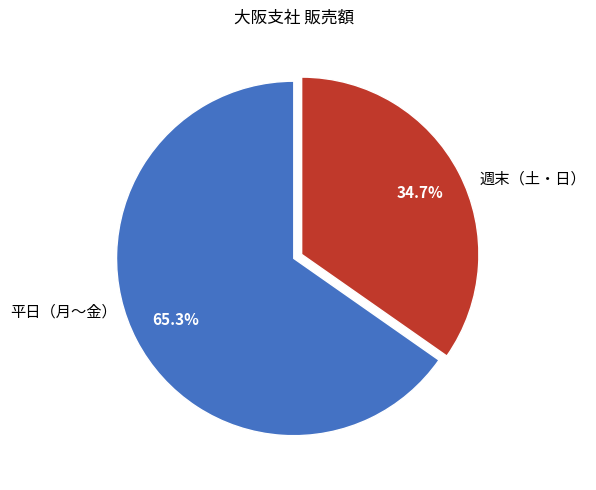

Is there a majority slice in this chart?

Yes